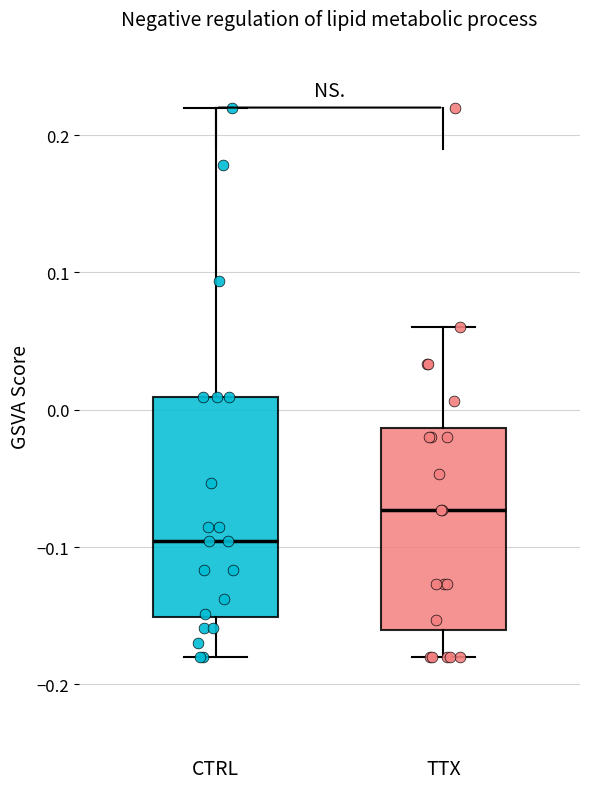

Reading left to right, read every box against the y-axis: the position of its median line, the range the box covers, and the ends of its whiskers. The values are not printed on the chart, so give them approximately, as read against the axis.

CTRL: median -0.10, box -0.15 to 0.01, whiskers -0.18 to 0.22
TTX: median -0.07, box -0.16 to -0.01, whiskers -0.18 to 0.06